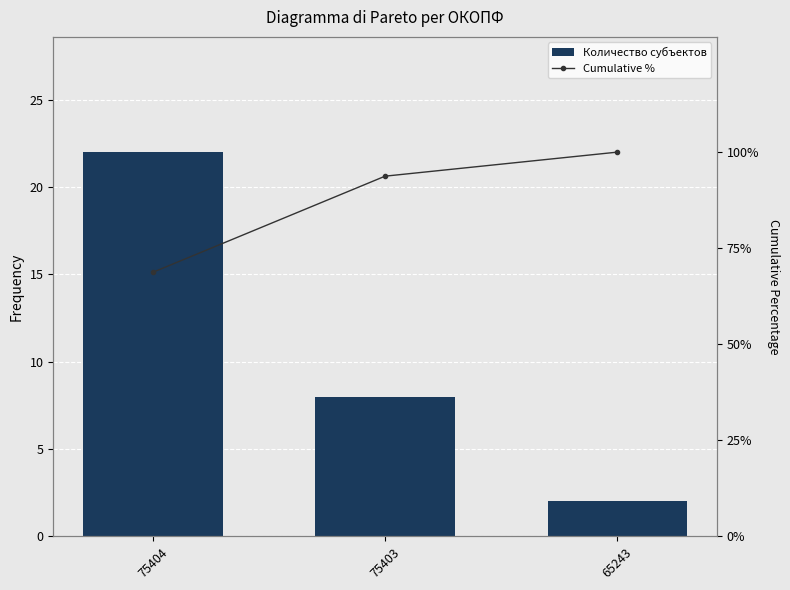

At which category is the sum across all series the highest?

65243